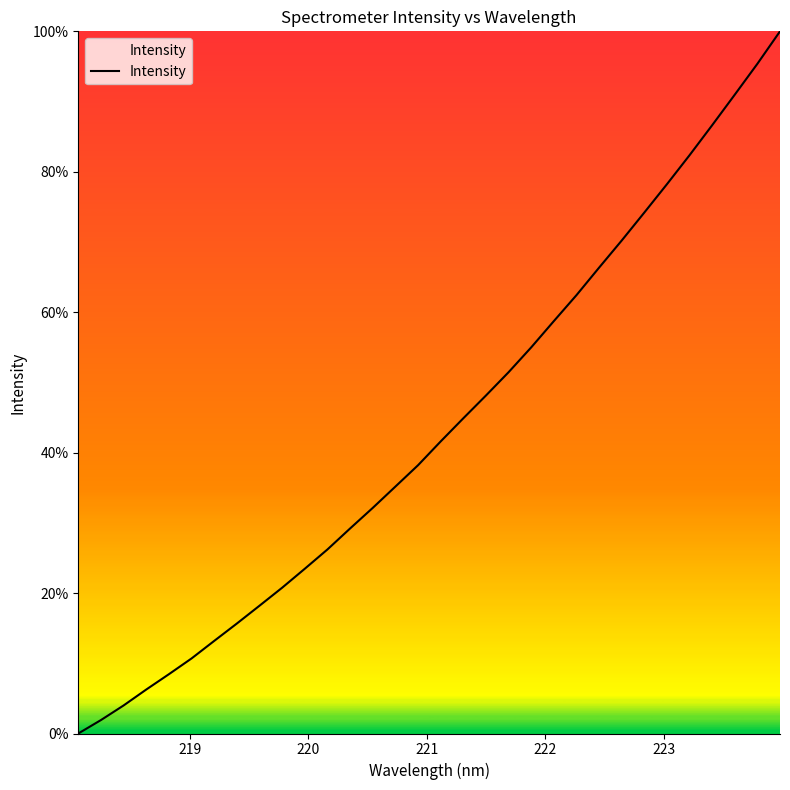

What is the greatest value displayed?

100.0